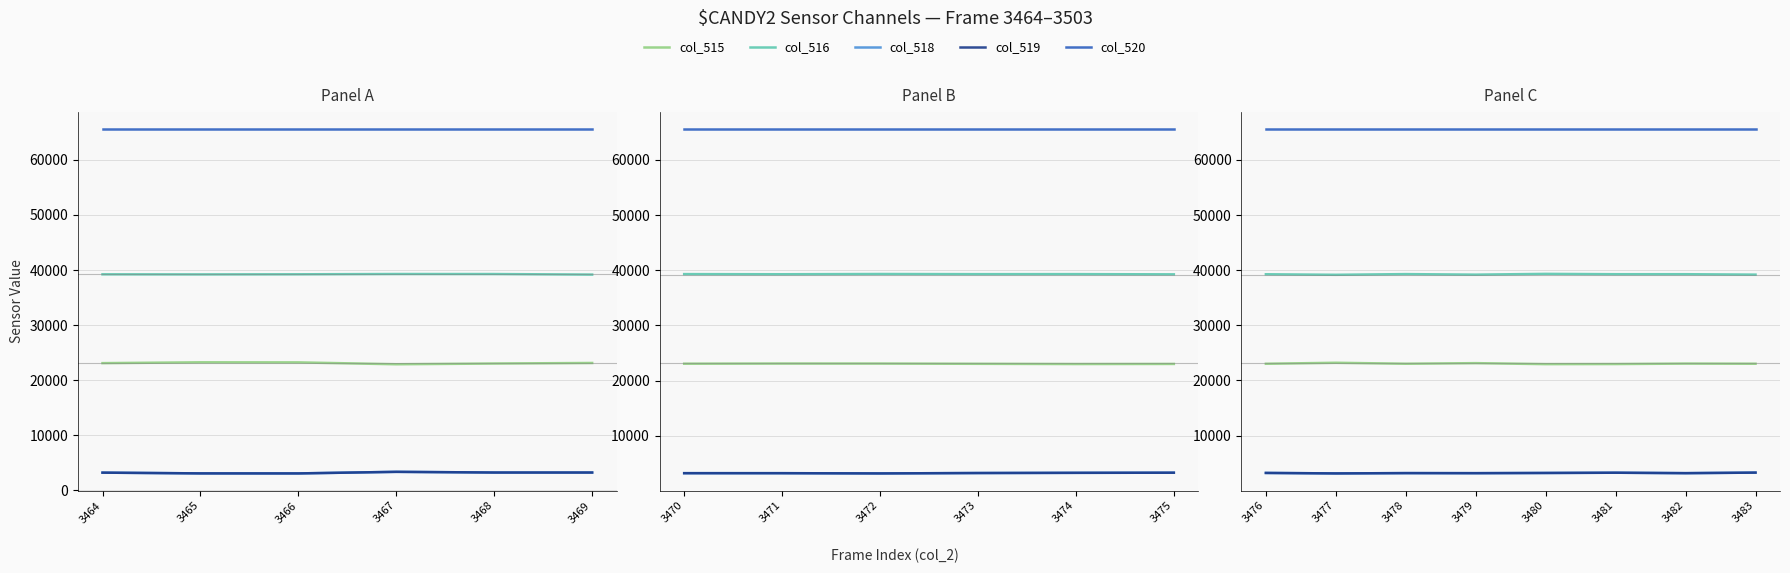

Rank the series at 3479 from highest to lowest value.

col_520, col_516, col_515, col_518, col_519